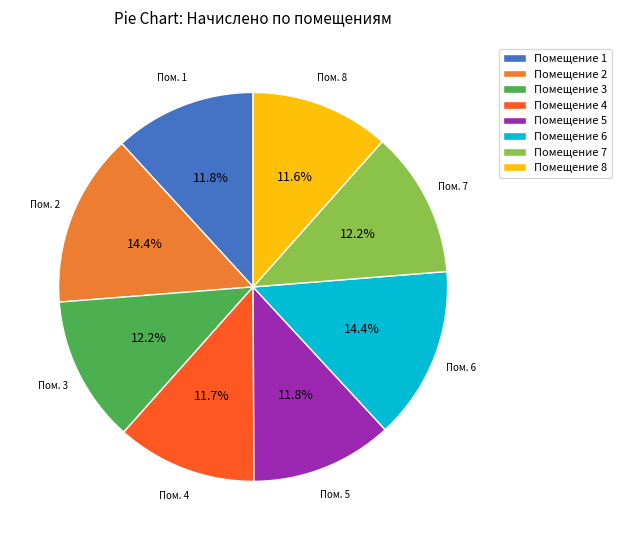

Approximately how many times larger is the value at Помещение 1 compared to Помещение 5?

1.0